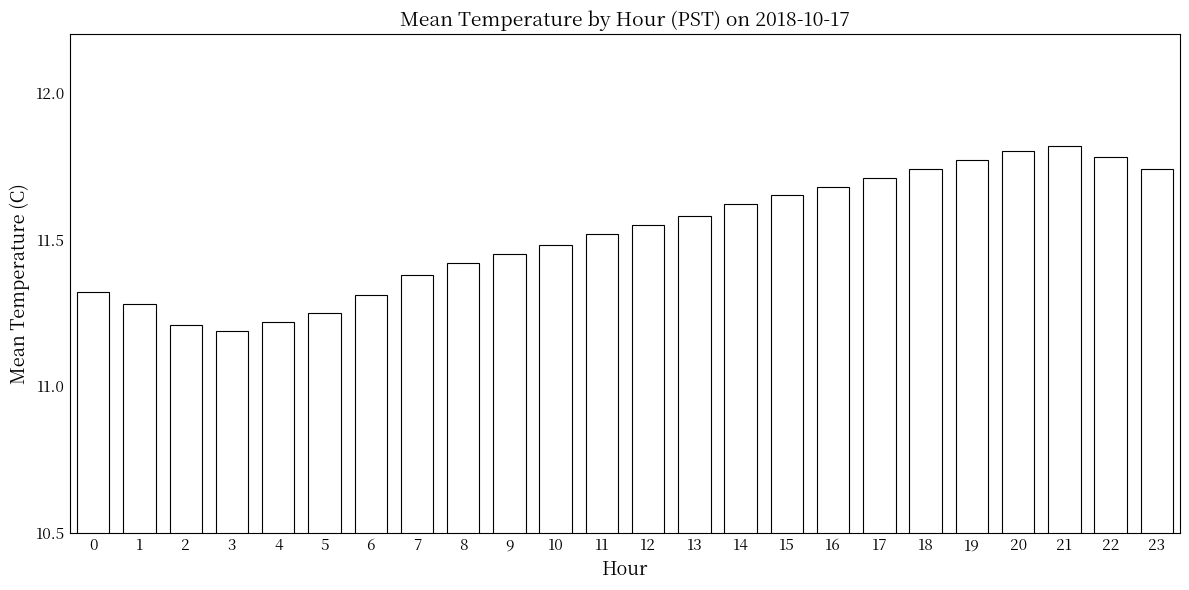

What is the sum of all values?

276.5